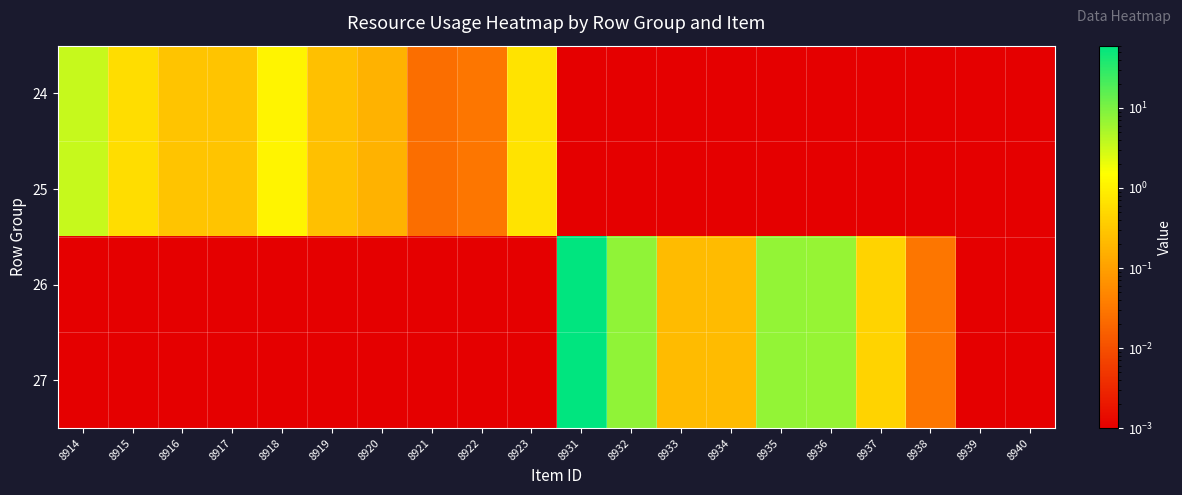

Reading left to right, what are all the values shown in this chart?

24: 8914=3.5	8915=0.6	8916=0.3	8917=0.3	8918=1.1	8919=0.2	8920=0.2	8921=0.0	8922=0.0	8923=0.7	8931=0.0	8932=0.0	8933=0.0	8934=0.0	8935=0.0	8936=0.0	8937=0.0	8938=0.0	8939=0.0	8940=0.0
25: 8914=3.5	8915=0.6	8916=0.3	8917=0.3	8918=1.1	8919=0.2	8920=0.2	8921=0.0	8922=0.0	8923=0.7	8931=0.0	8932=0.0	8933=0.0	8934=0.0	8935=0.0	8936=0.0	8937=0.0	8938=0.0	8939=0.0	8940=0.0
26: 8914=0.0	8915=0.0	8916=0.0	8917=0.0	8918=0.0	8919=0.0	8920=0.0	8921=0.0	8922=0.0	8923=0.0	8931=58.6	8932=7.3	8933=0.2	8934=0.2	8935=7.2	8936=6.9	8937=0.4	8938=0.0	8939=0.0	8940=0.0
27: 8914=0.0	8915=0.0	8916=0.0	8917=0.0	8918=0.0	8919=0.0	8920=0.0	8921=0.0	8922=0.0	8923=0.0	8931=58.6	8932=7.3	8933=0.2	8934=0.2	8935=7.2	8936=6.9	8937=0.4	8938=0.0	8939=0.0	8940=0.0